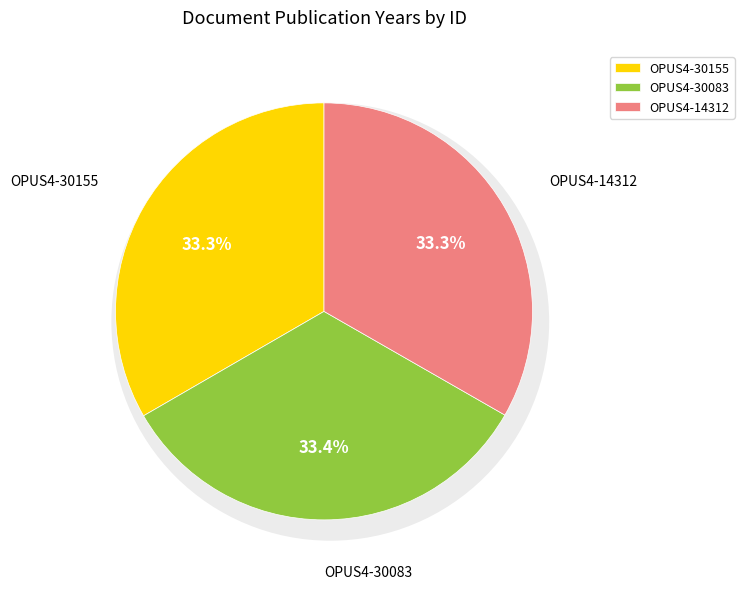

To the nearest percent, what portion does OPUS4-14312 represent?

33%